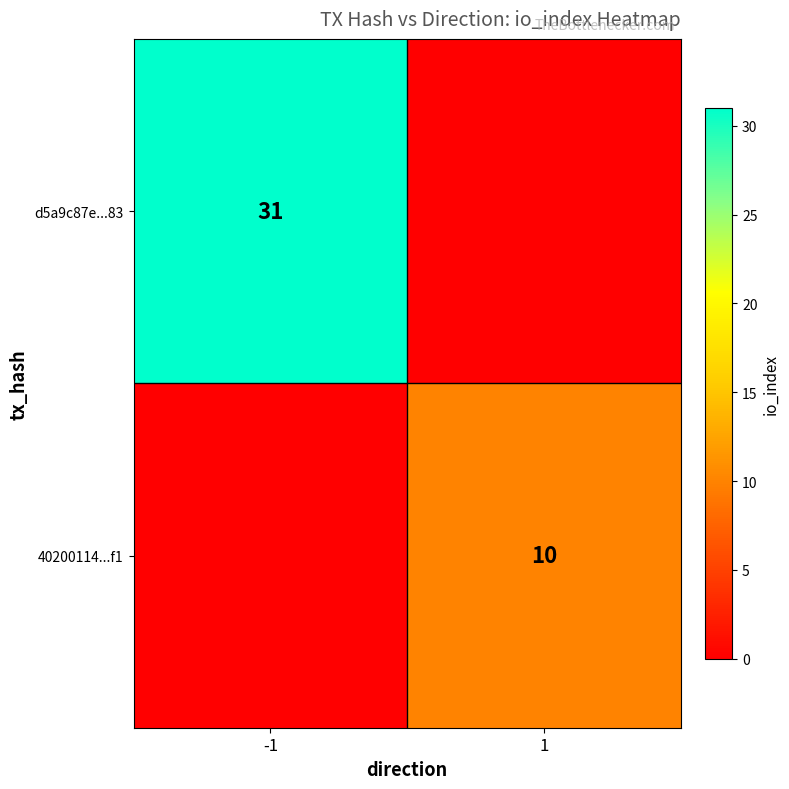

Is it true that d5a9c87e...83 equals 31 at -1?

True